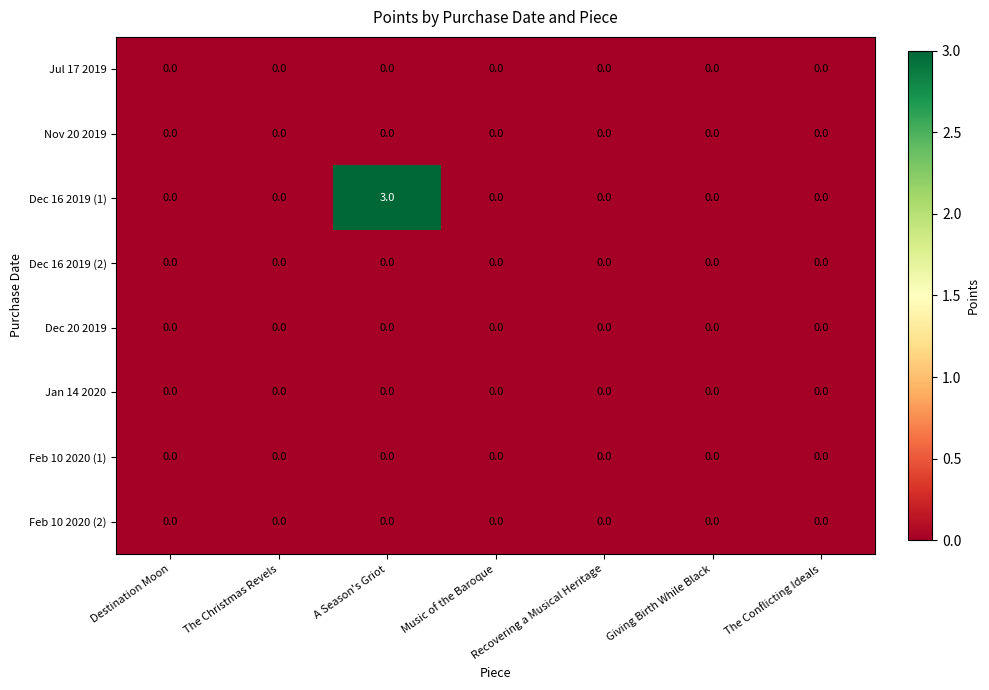

Which label corresponds to the largest value in the chart?

A Season's Griot